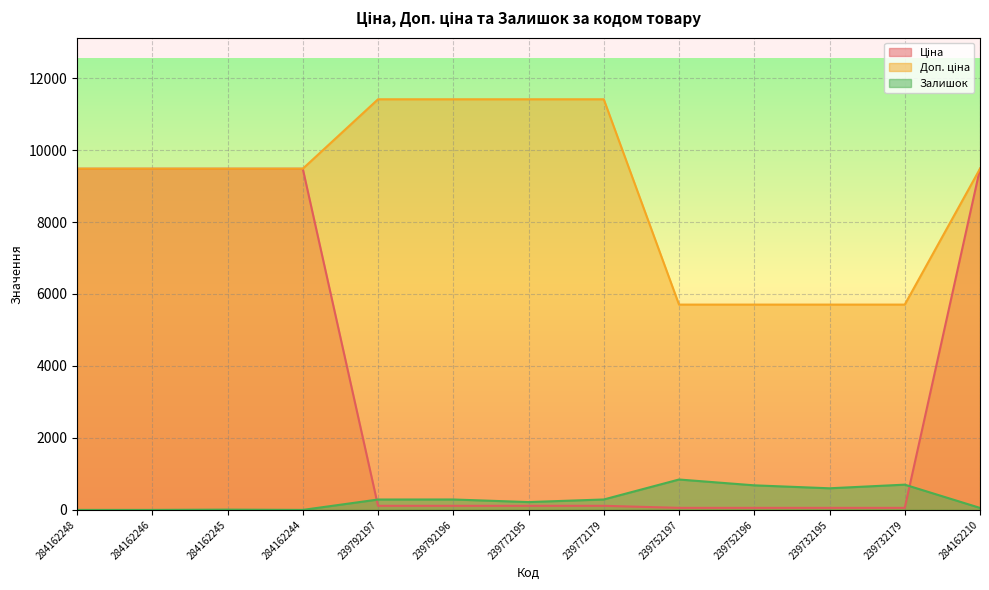

What is the label of the 12th point from the right?

284162246